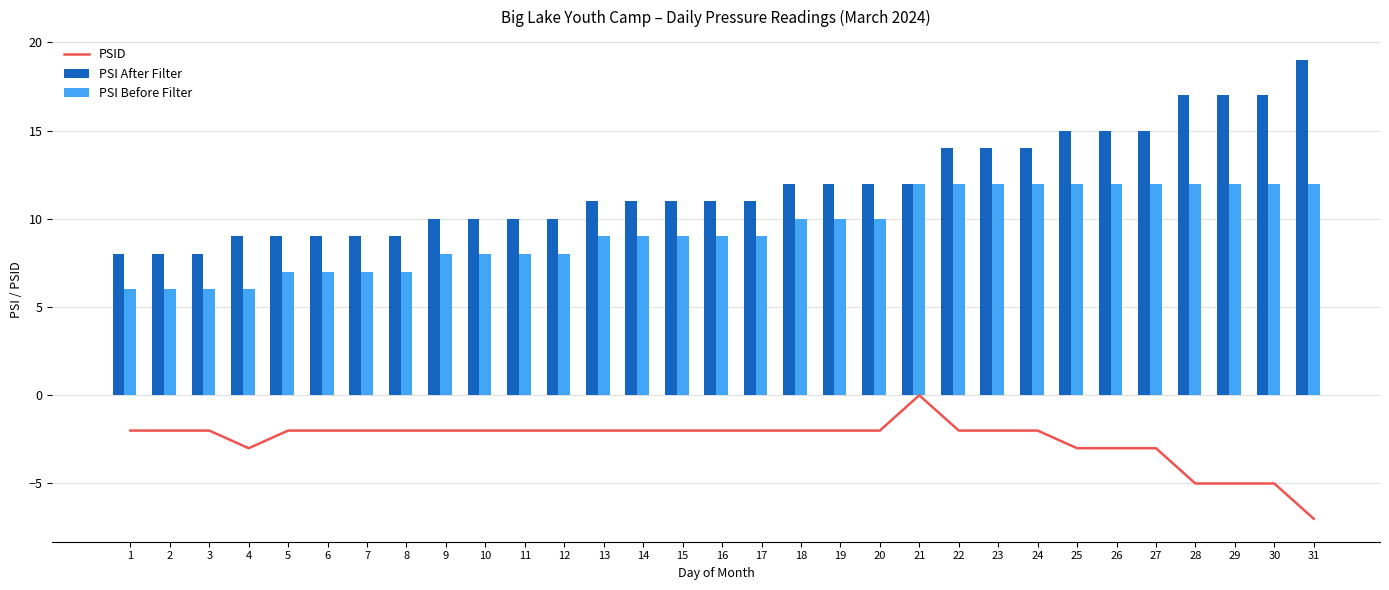

At which label is PSI After Filter closest to 13?

18